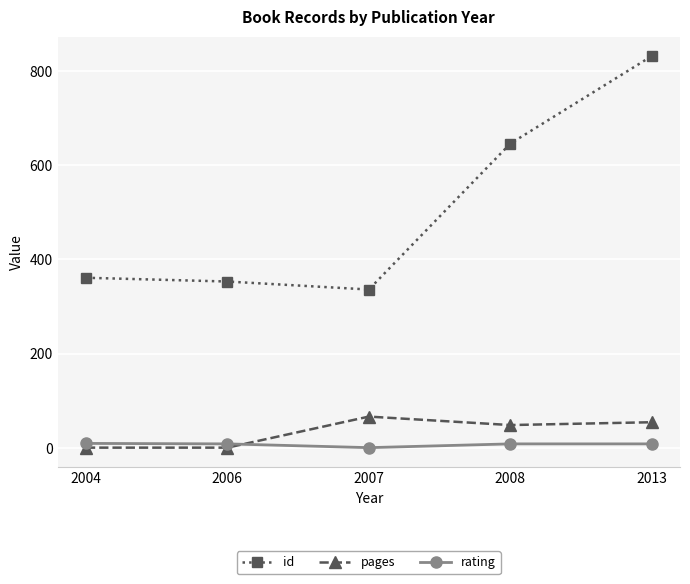

What is the highest value of the id series?

832